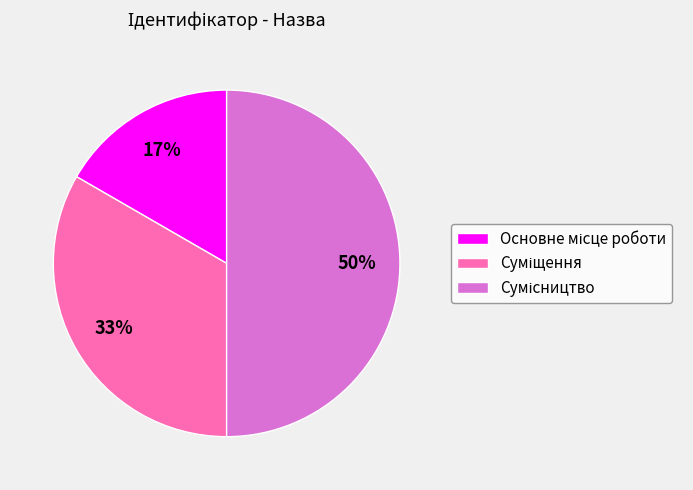

Count the number of slices in the pie.

3